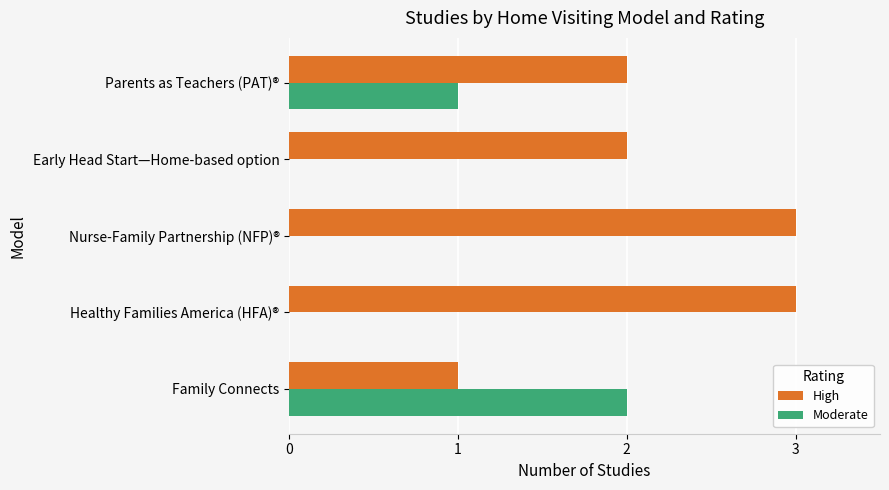

Is it true that High equals 1 at Family Connects?

True